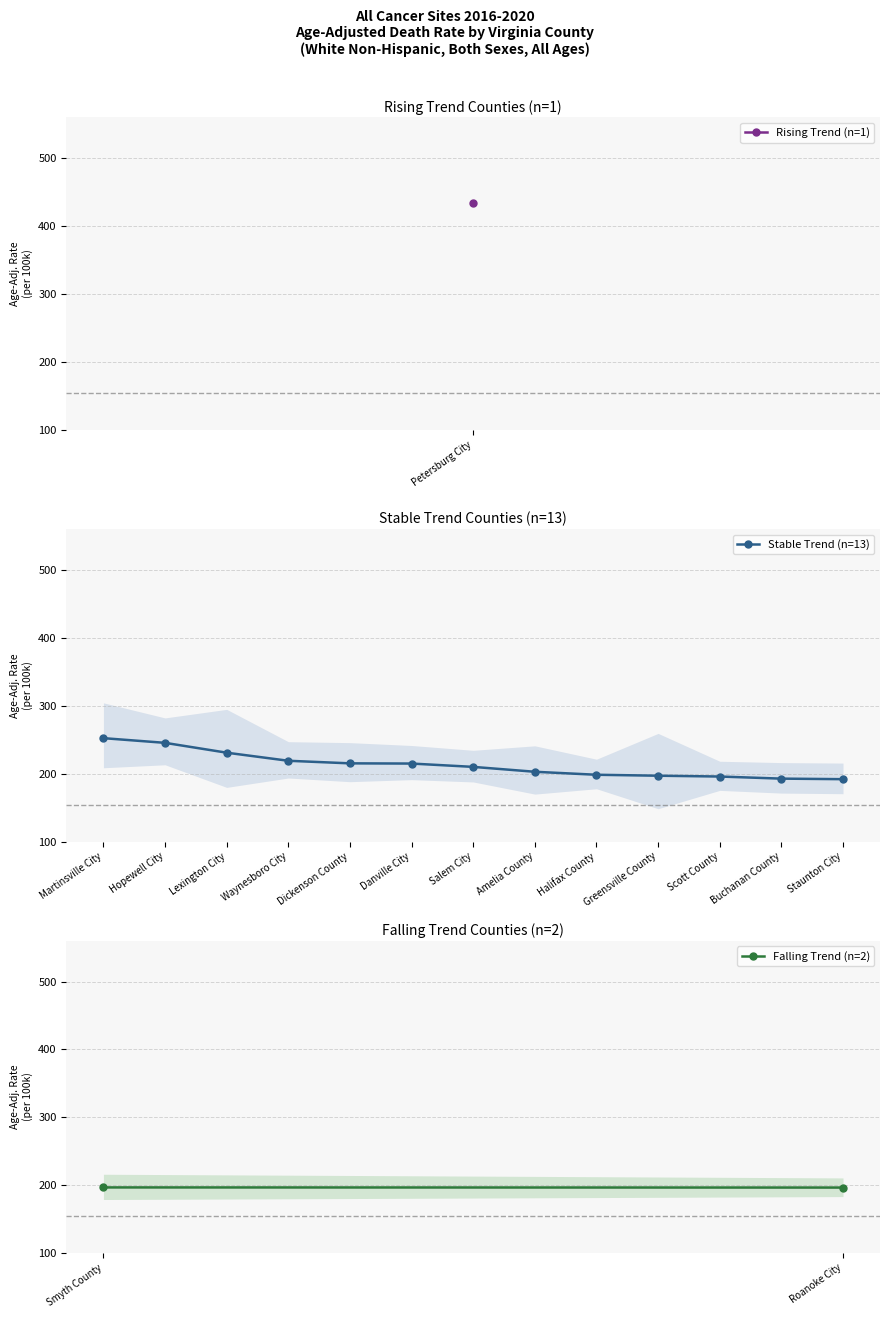

What is the difference between the maximum and minimum values in the Upper CI (Rate) series?

302.2